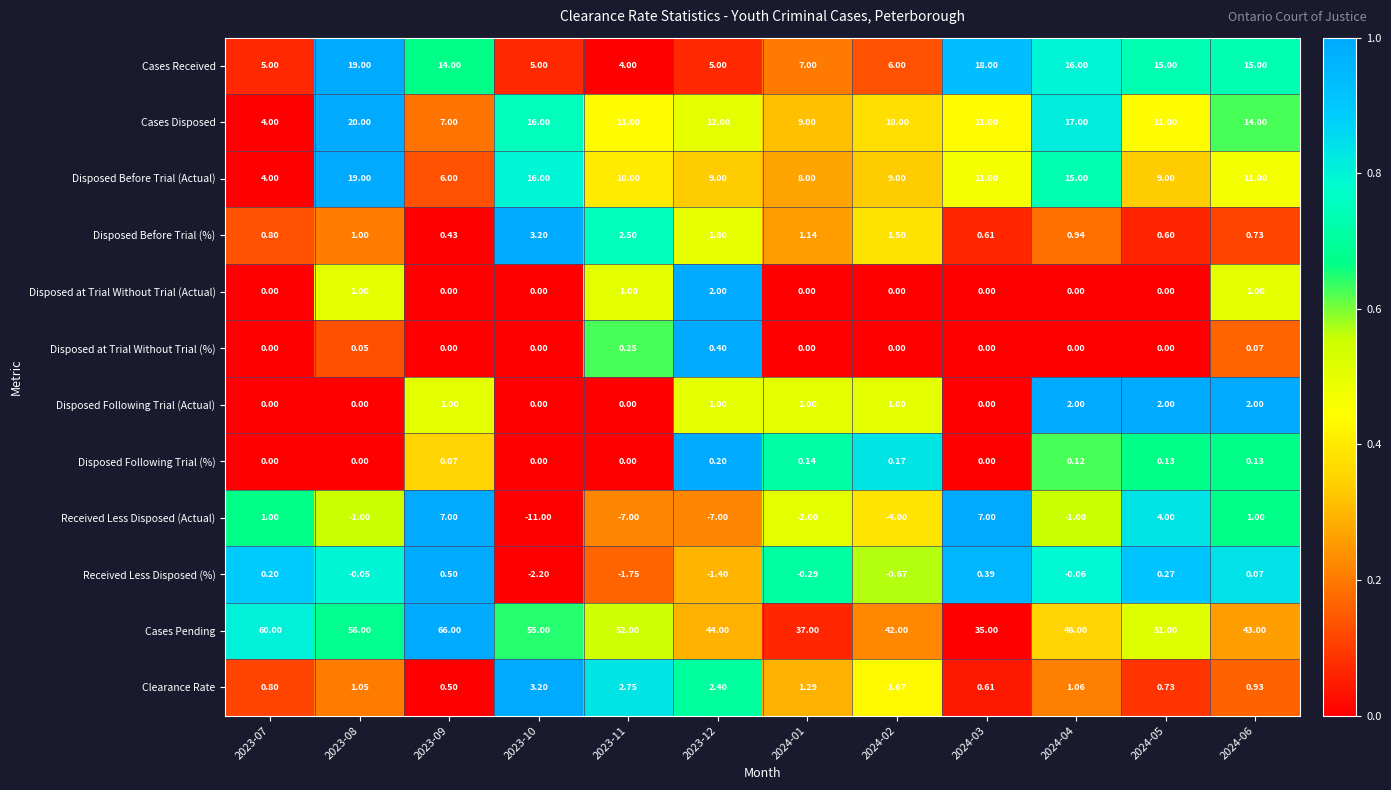

Which series has the largest total across all categories?

Cases Pending